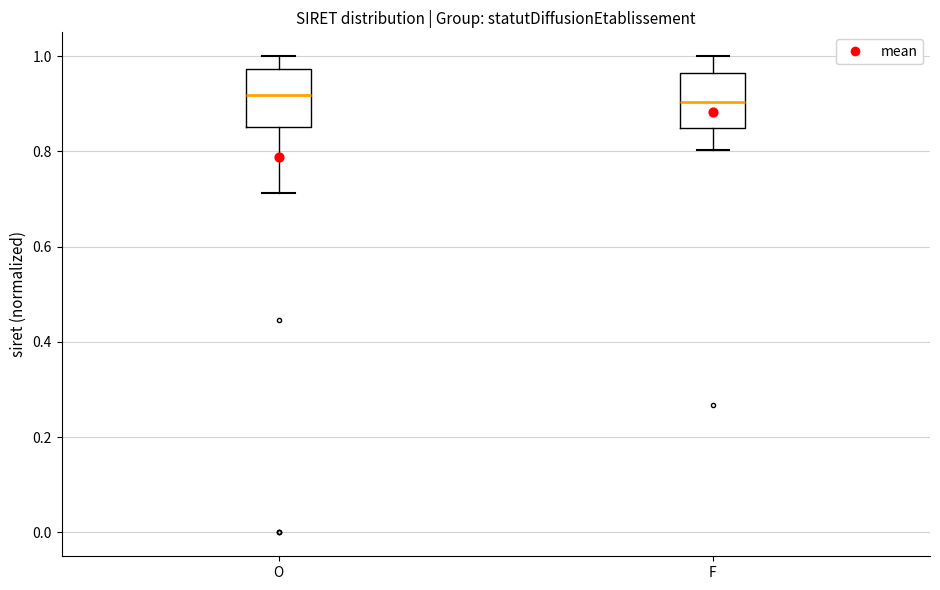

Reading left to right, transcribe this box plot: for each box, give where its median line is, the range the box spans, and where its two whiskers end, as read against the y-axis. The values are not printed on the chart, so give them approximately, as read against the axis.

O: median 0.92, box 0.86 to 0.98, whiskers 0.72 to 1.00
F: median 0.90, box 0.84 to 0.96, whiskers 0.80 to 1.00